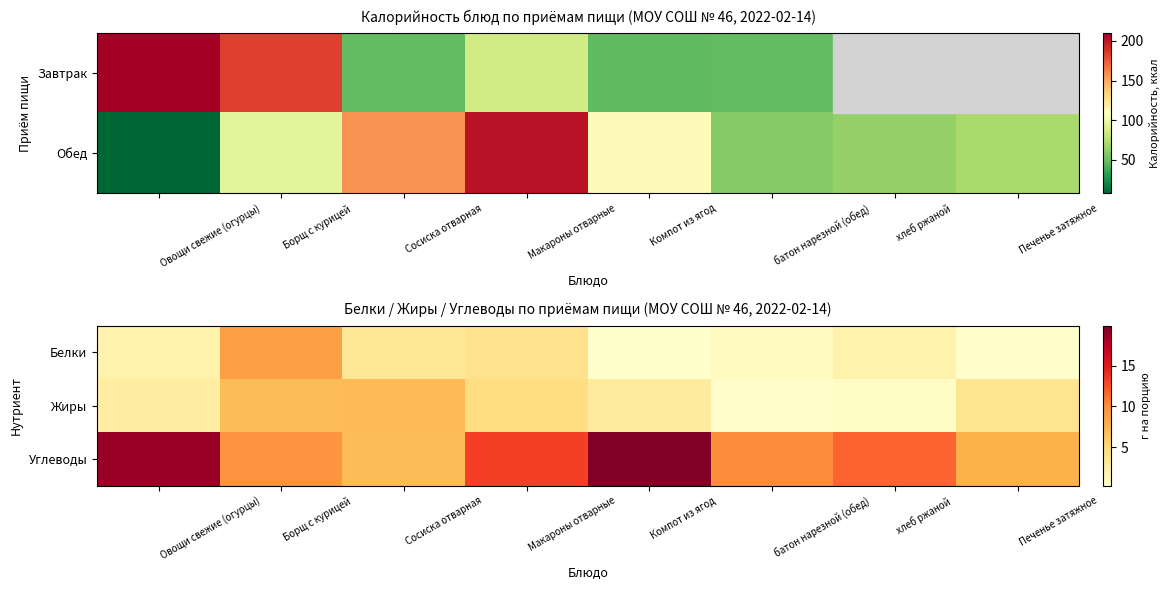

The value of Углеводы at Сосиска отварная is 1.4. True or false?

False